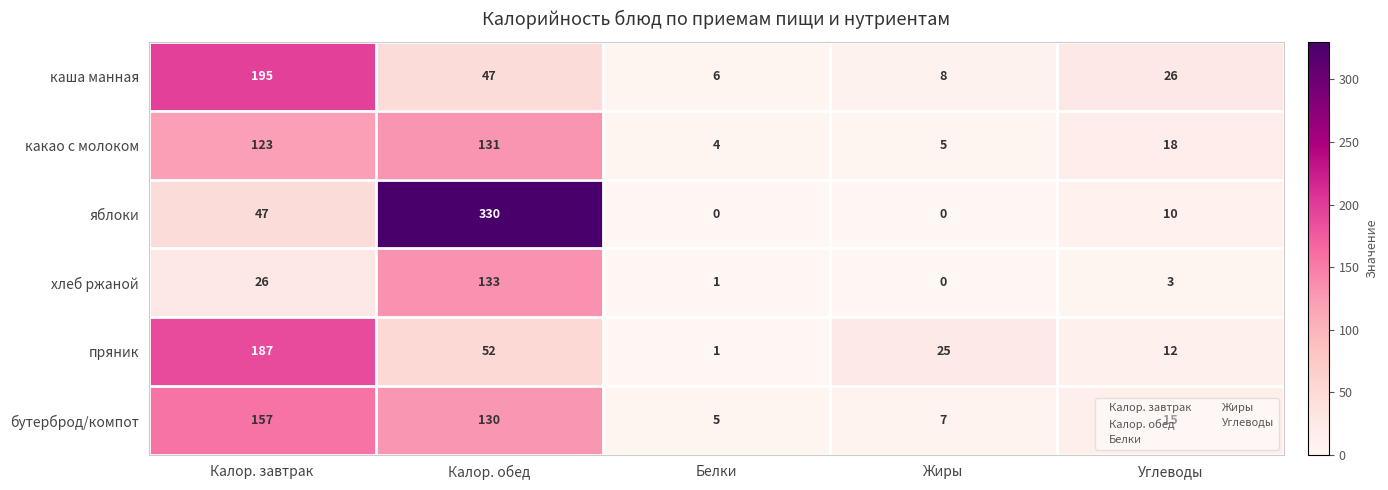

At which category is the sum across all series the highest?

Калор. обед